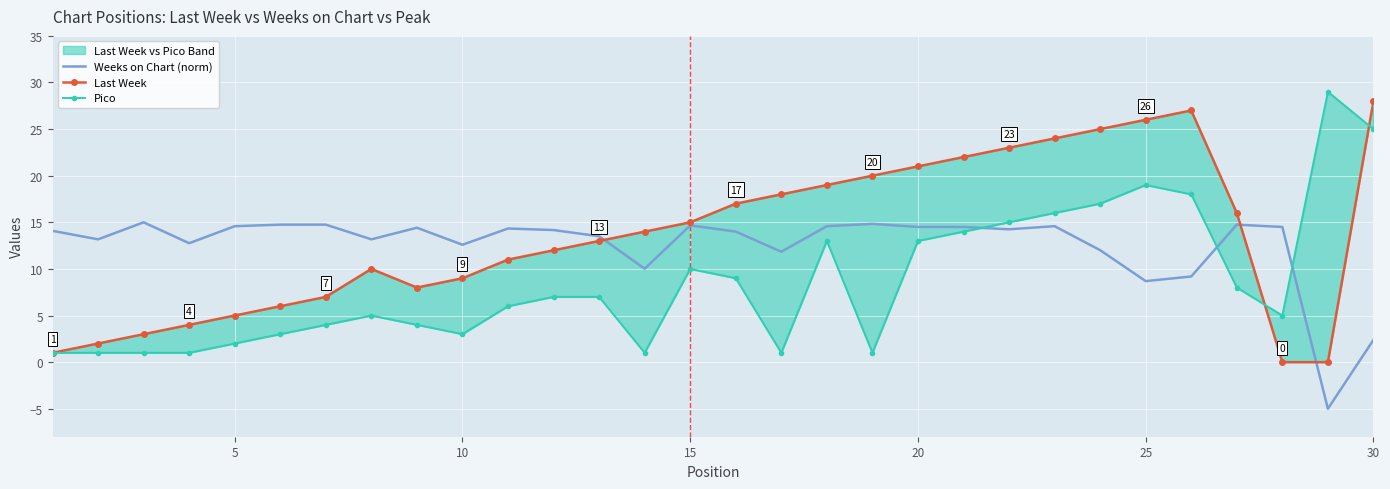

How many lines are shown in the chart?

3